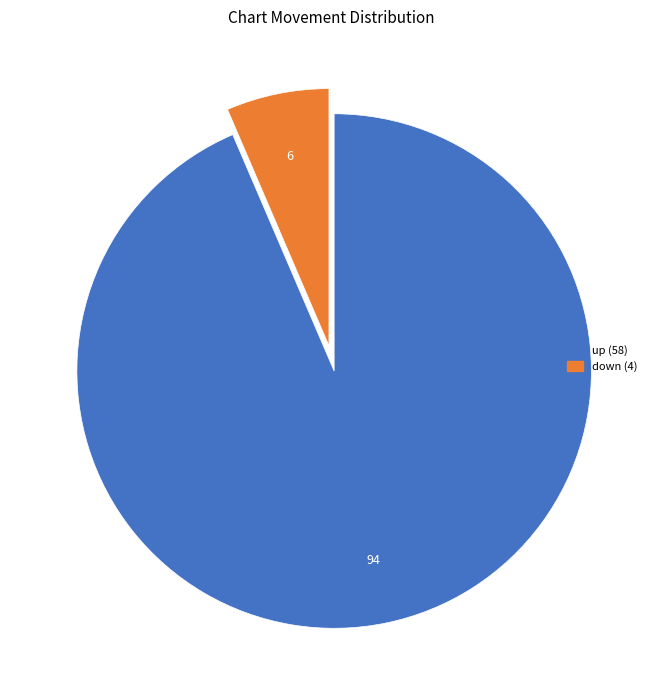

Which slice represents more than half of the pie?

up